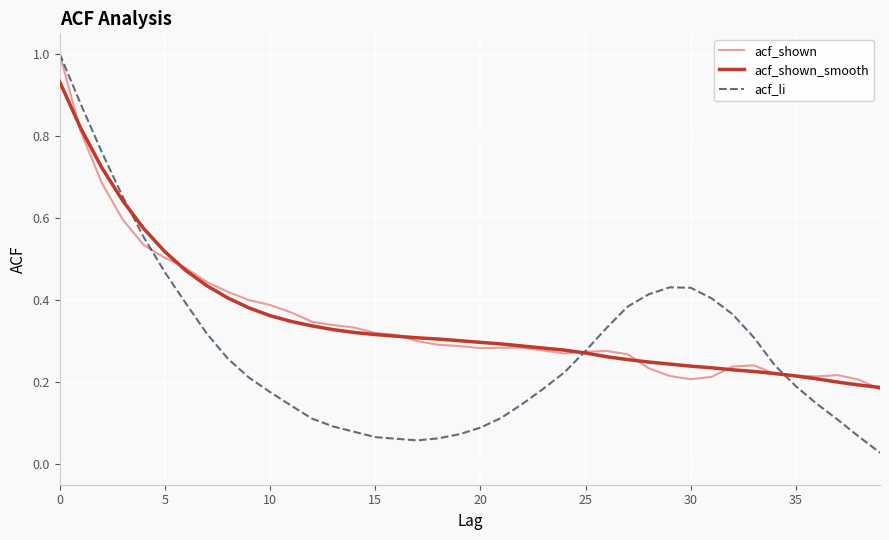

The value of acf_shown at 25 is 0.1. True or false?

False